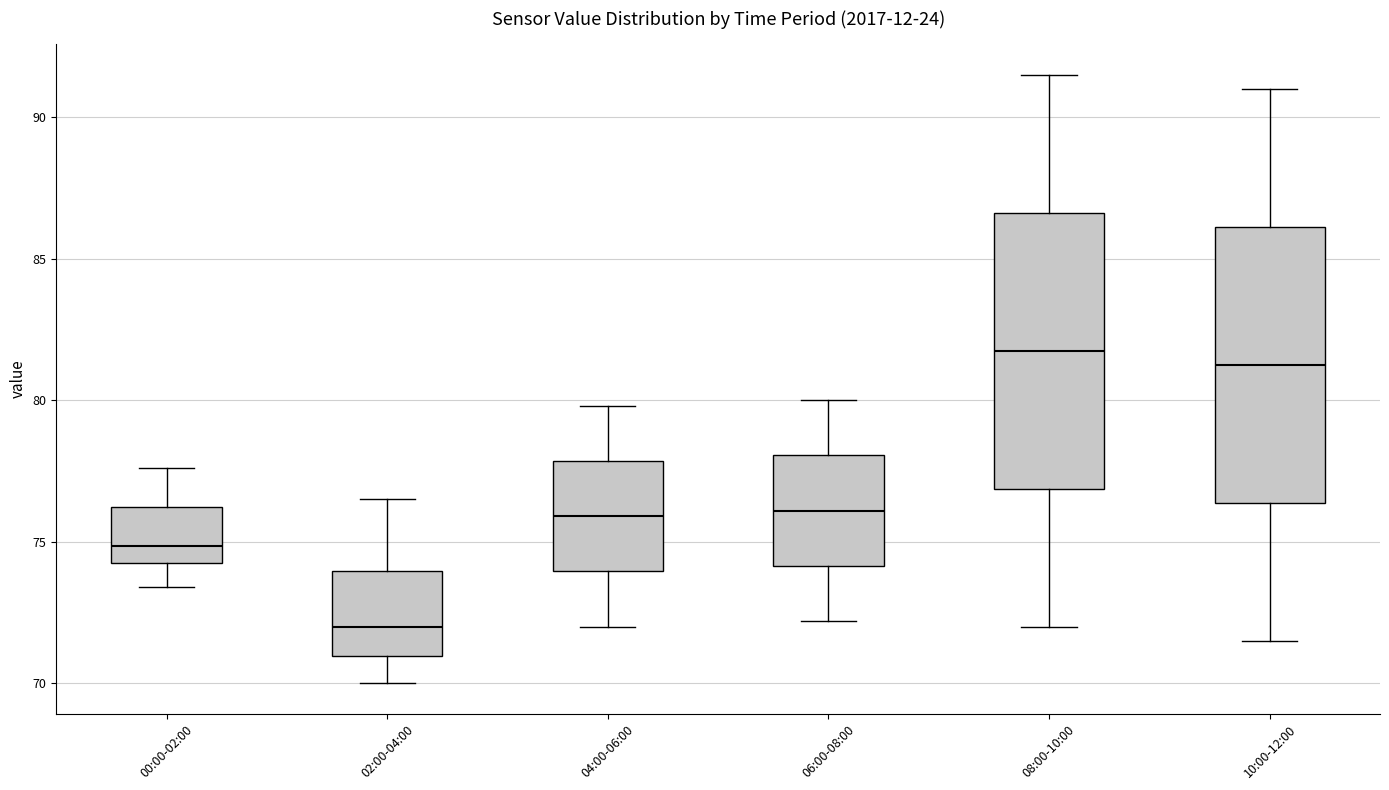

Which box's median line is the lowest?

02:00-04:00